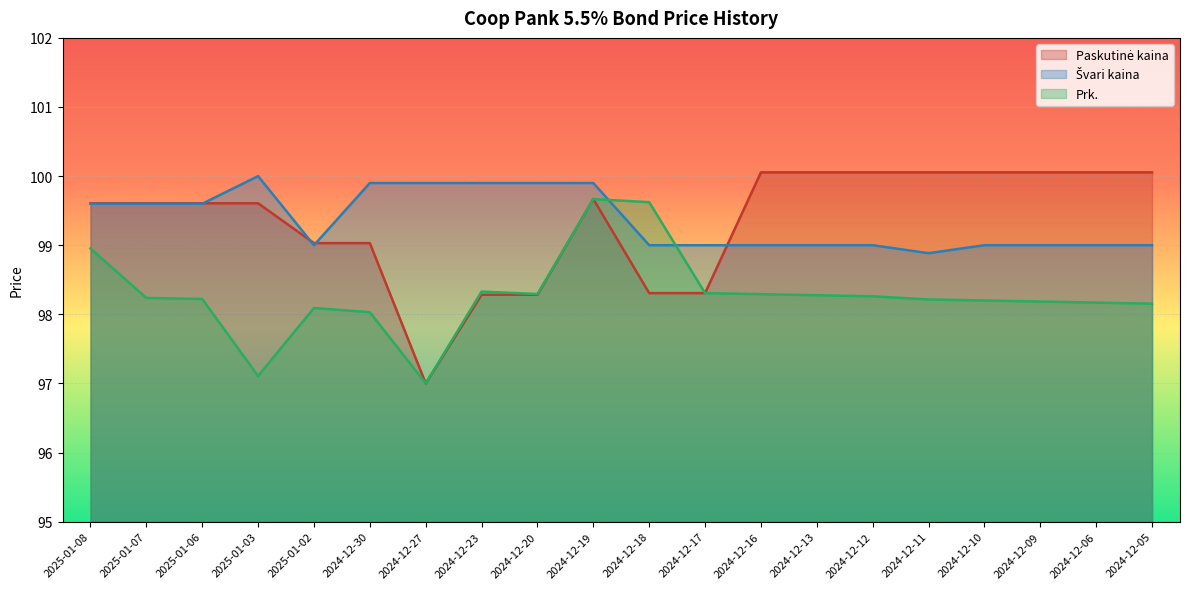

What value does the Švari kaina series have at 2024-12-17?

99.0